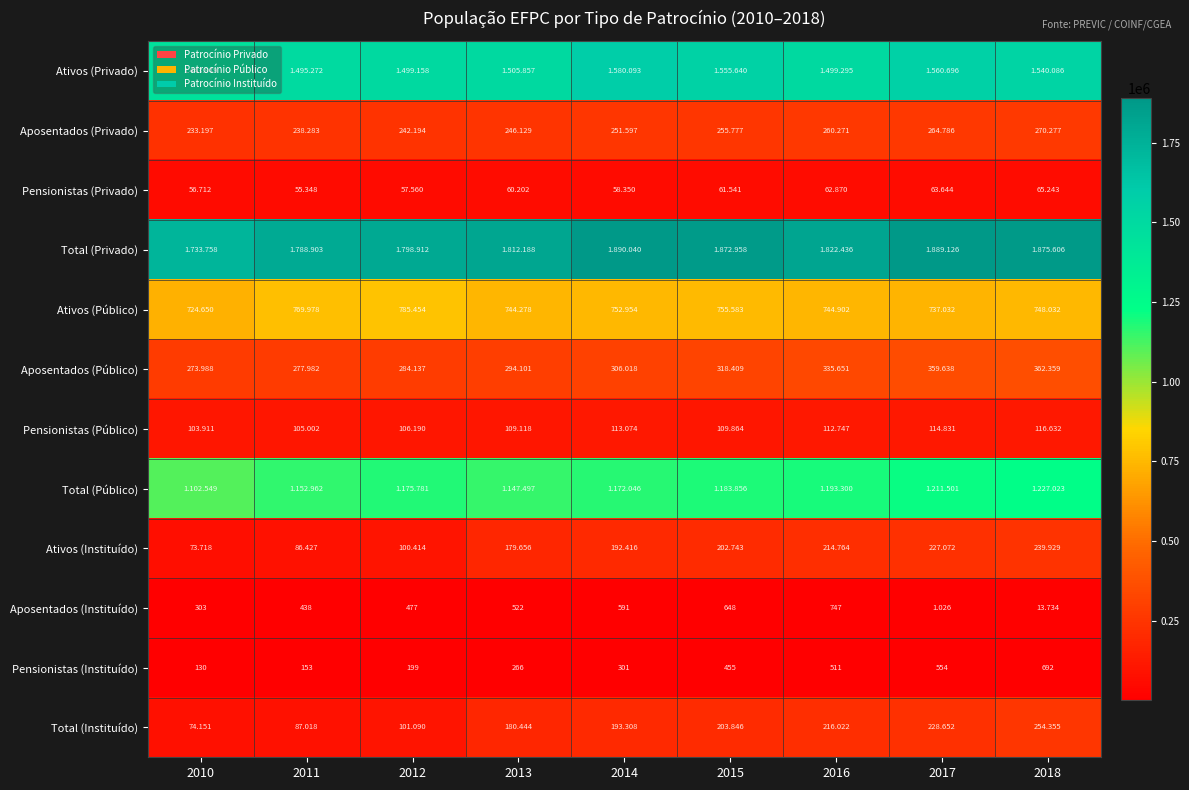

What is the sum of all Aposentados (Privado) values?

2262511